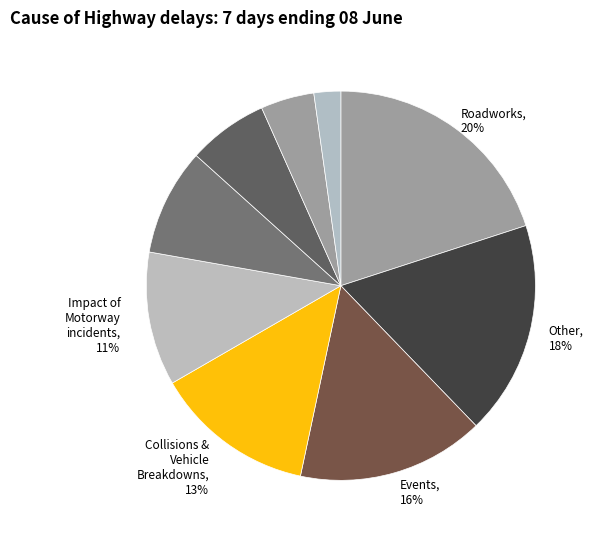

Count the number of slices in the pie.

9